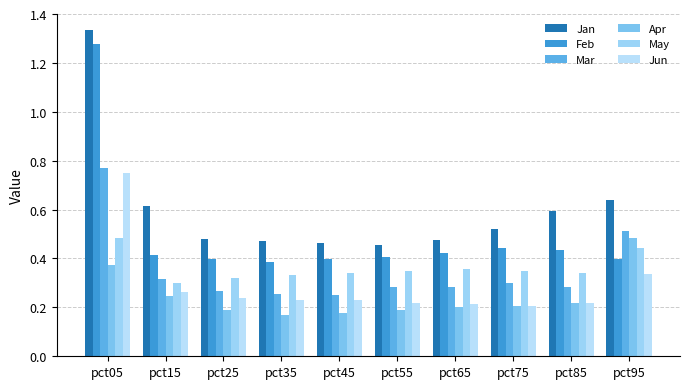

The value of Jun at pct15 is 0.3. True or false?

True